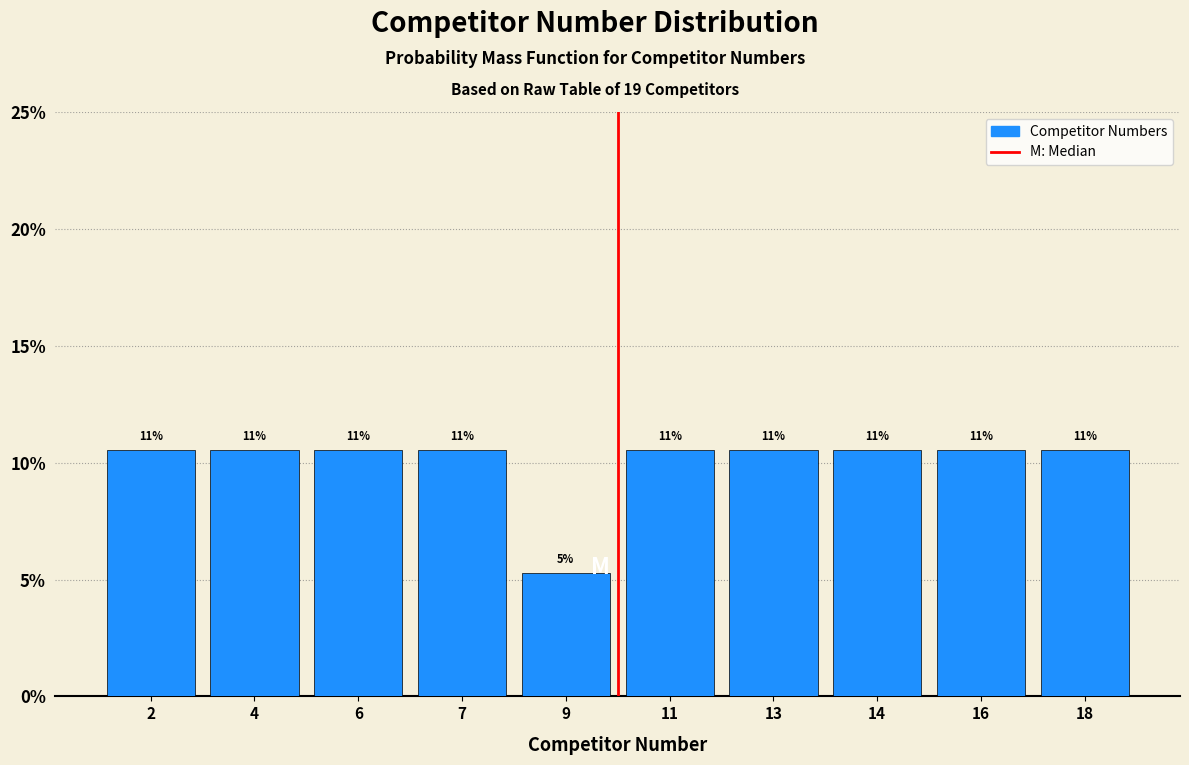

How many bars are there in total?

10